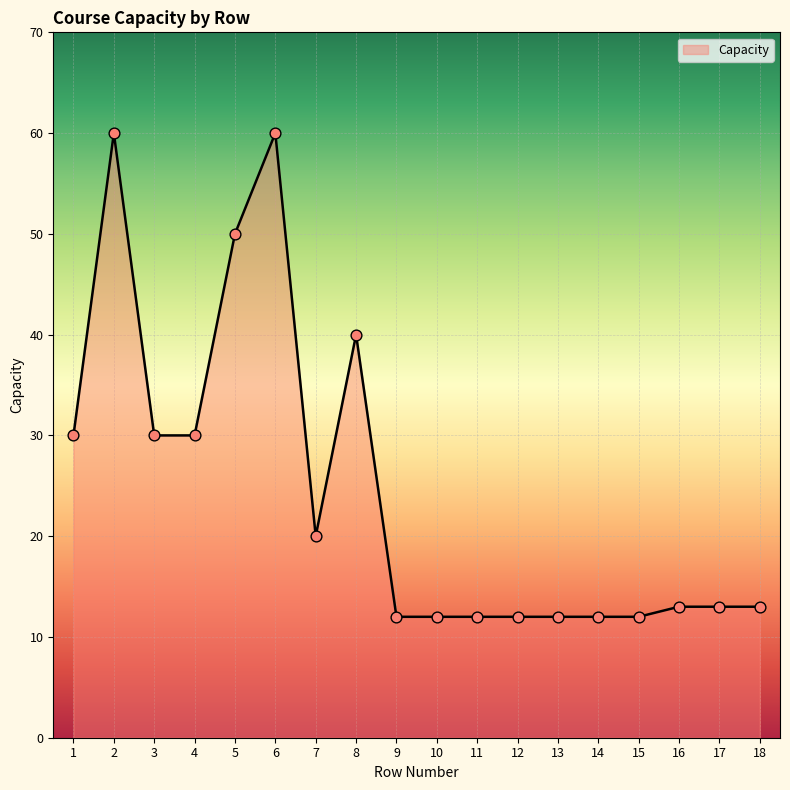

What is the change in value from 11 to 18?

+1